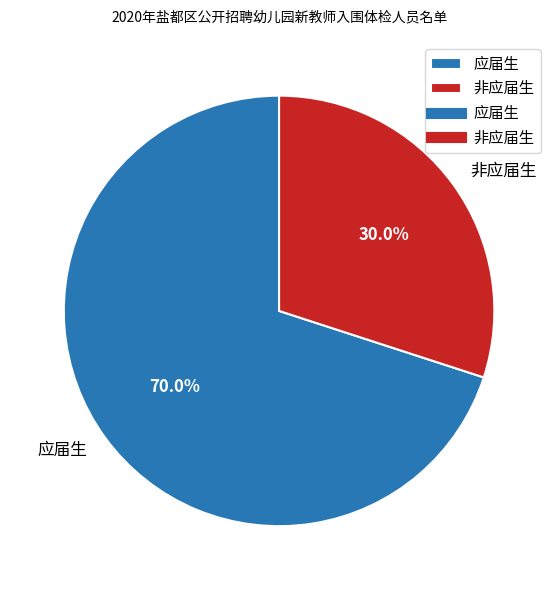

Approximately how many times larger is the value at 非应届生 compared to 应届生?

0.4